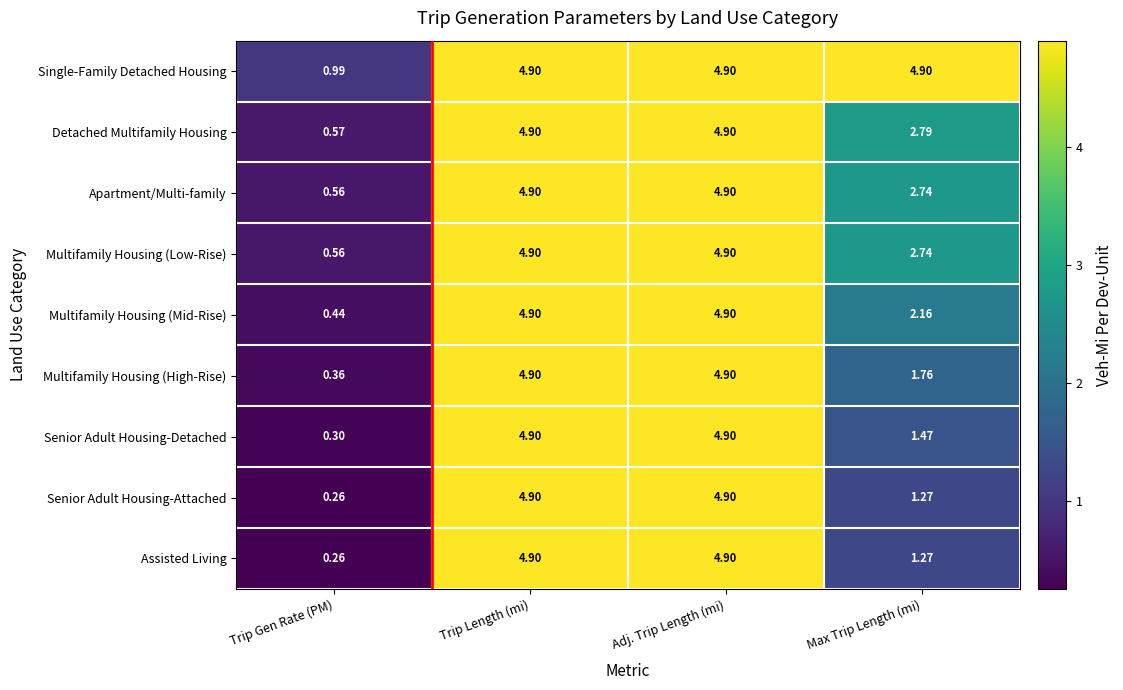

Where does the Multifamily Housing (Low-Rise) series first go above 4?

Trip Length (mi)